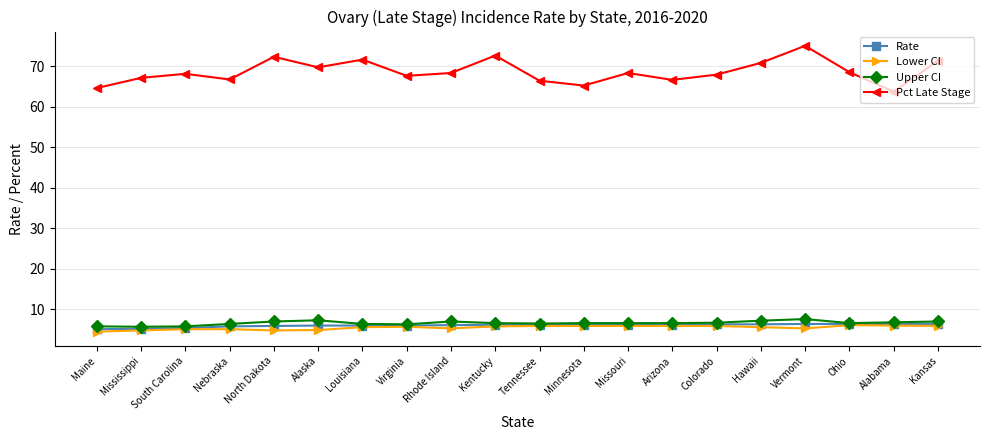

What is the spread (max minus min) of values at Colorado?

62.0